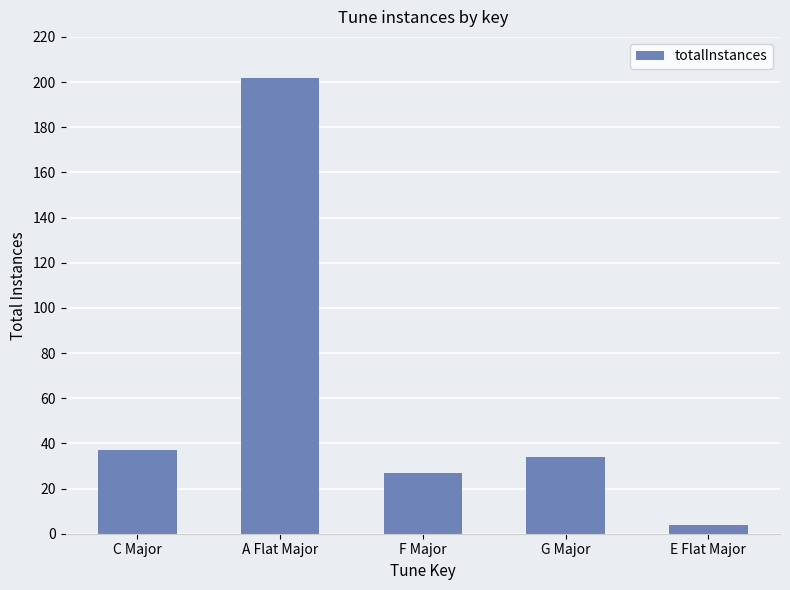

The value at C Major is 16. True or false?

False